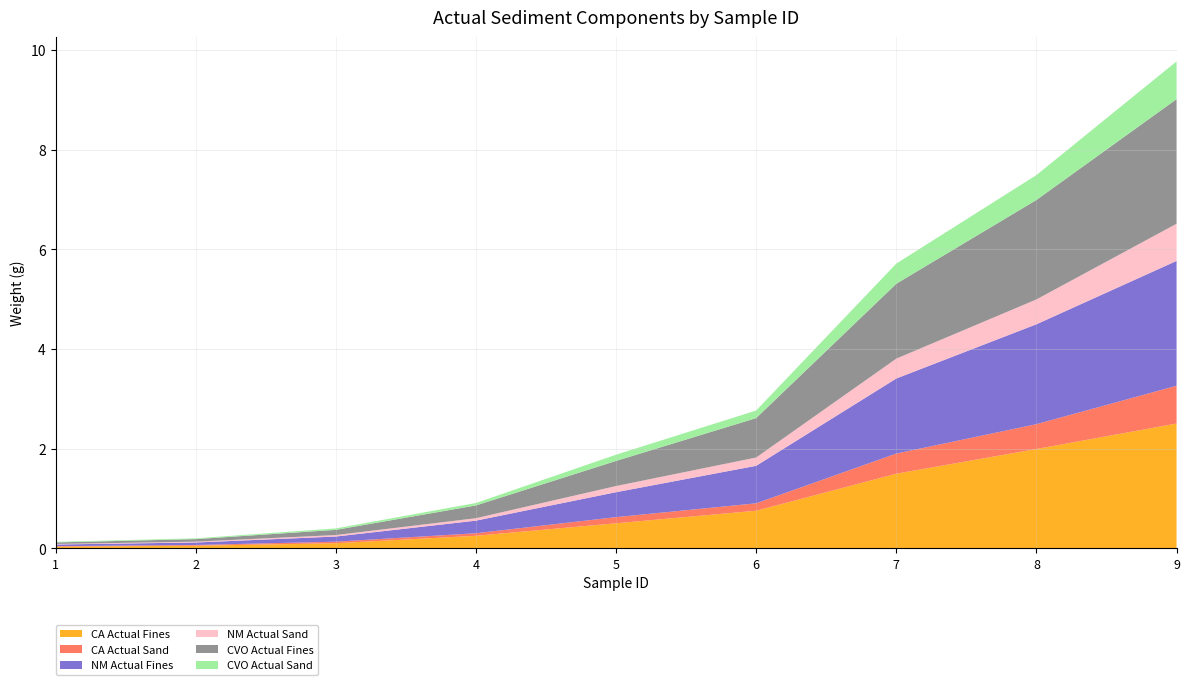

Reading left to right, transcribe all the data shown in this chart.

CA Actual Fines: 1=0.0	2=0.1	3=0.1	4=0.3	5=0.5	6=0.8	7=1.5	8=2.0	9=2.5
CA Actual Sand: 1=0.0	2=0.0	3=0.0	4=0.1	5=0.1	6=0.1	7=0.4	8=0.5	9=0.8
NM Actual Fines: 1=0.0	2=0.0	3=0.1	4=0.3	5=0.5	6=0.8	7=1.5	8=2.0	9=2.5
NM Actual Sand: 1=0.0	2=0.0	3=0.0	4=0.0	5=0.1	6=0.2	7=0.4	8=0.5	9=0.7
CVO Actual Fines: 1=0.0	2=0.1	3=0.1	4=0.3	5=0.5	6=0.8	7=1.5	8=2.0	9=2.5
CVO Actual Sand: 1=0.0	2=0.0	3=0.0	4=0.0	5=0.1	6=0.2	7=0.4	8=0.5	9=0.8